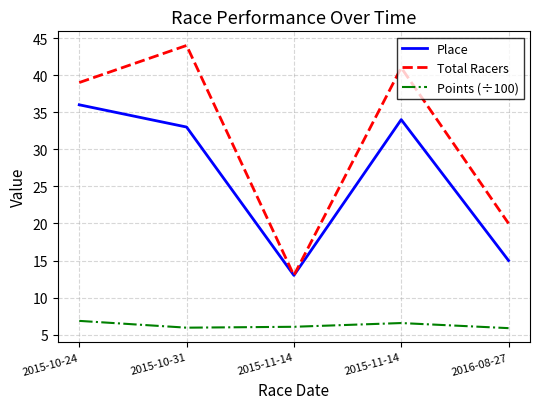

In Points (÷100), how many points are higher than both neighbors (excluding endpoints)?

1